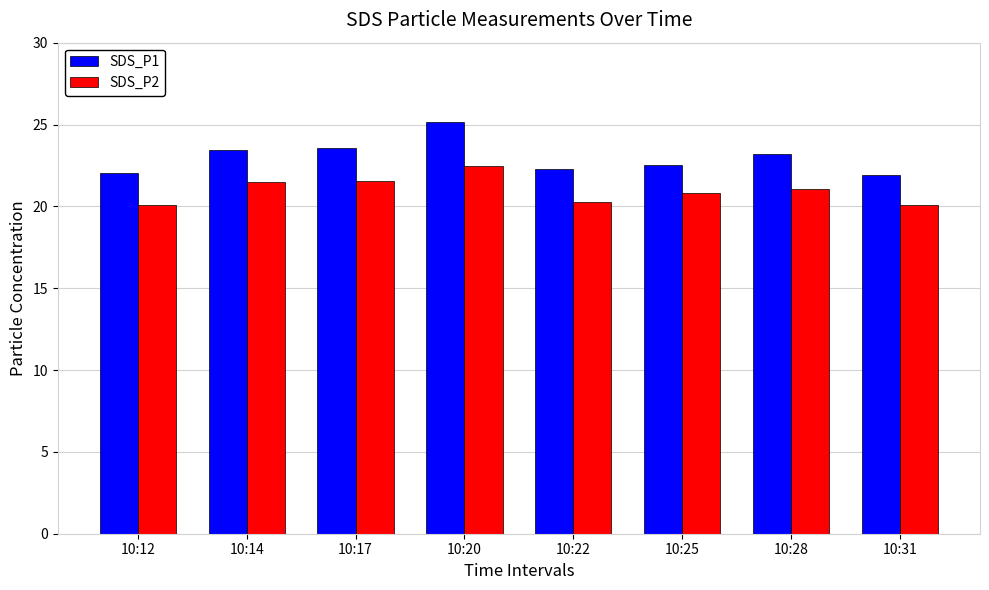

What value does the SDS_P2 series have at 10:31?

20.1